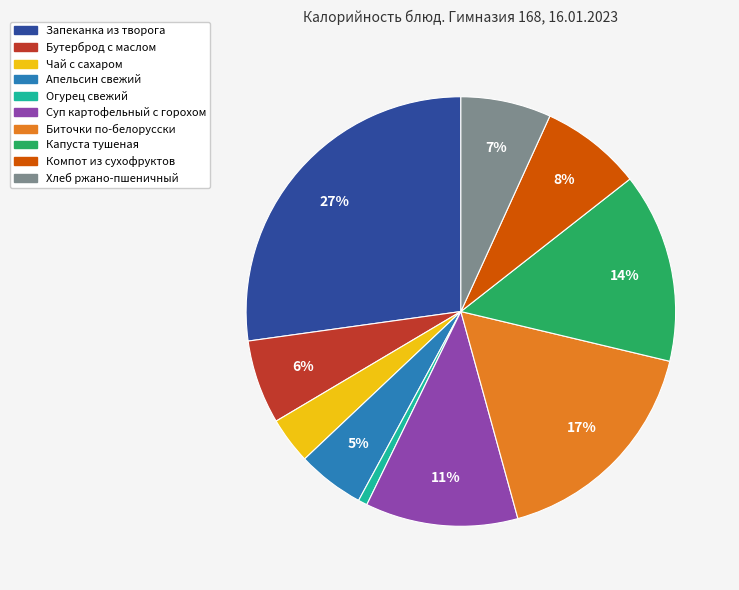

What percentage is the Капуста тушеная slice, to the nearest percent?

14%